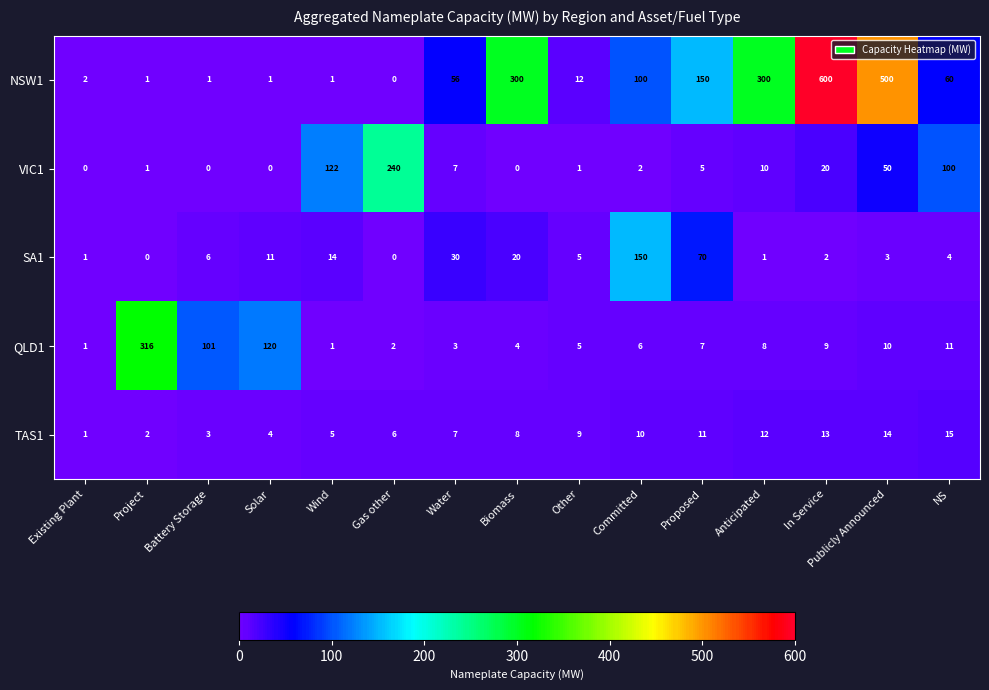

List the series in order of their peak value, highest first.

NSW1, QLD1, VIC1, SA1, TAS1